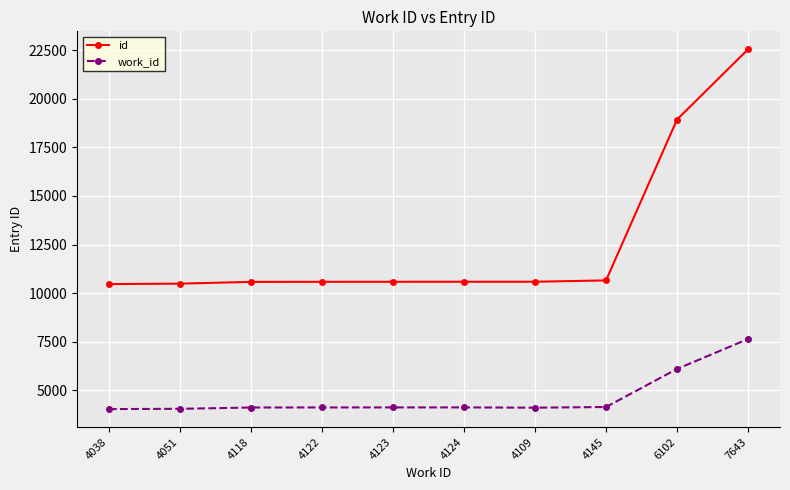

Which series has the widest spread of values?

id